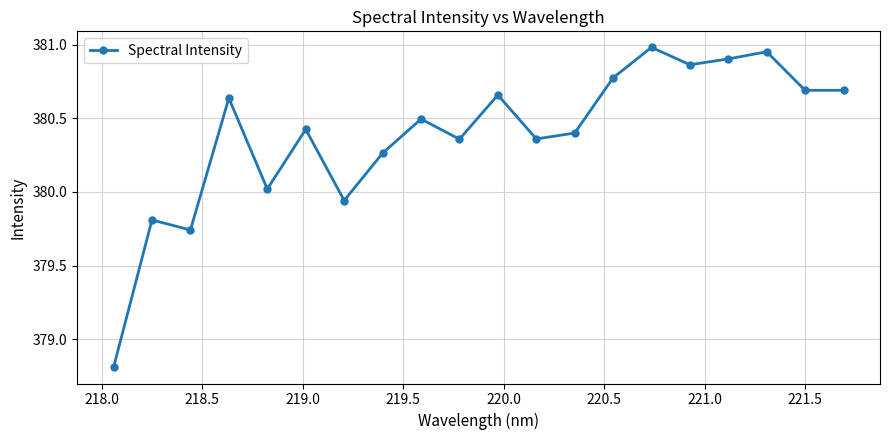

What is the difference between the maximum and second lowest values?

1.2